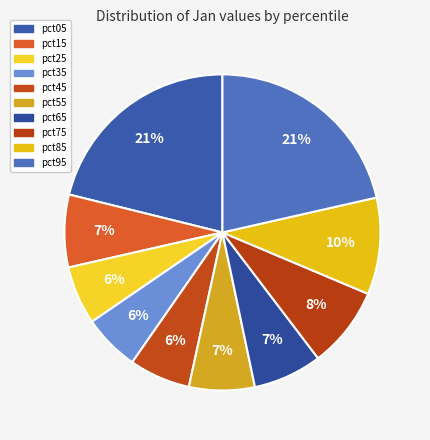

To the nearest percent, what is the average slice percentage?

10%